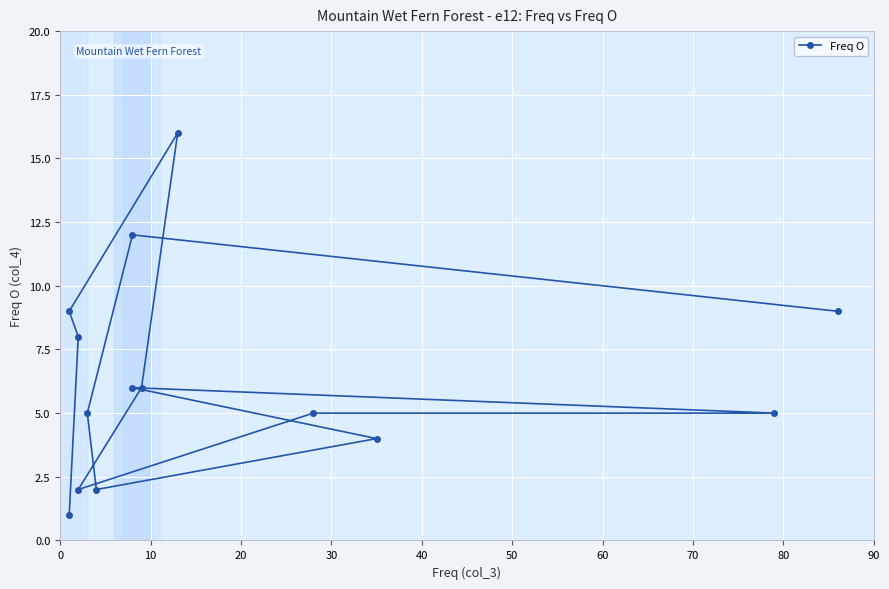

Count the number of values greater than 6.

5